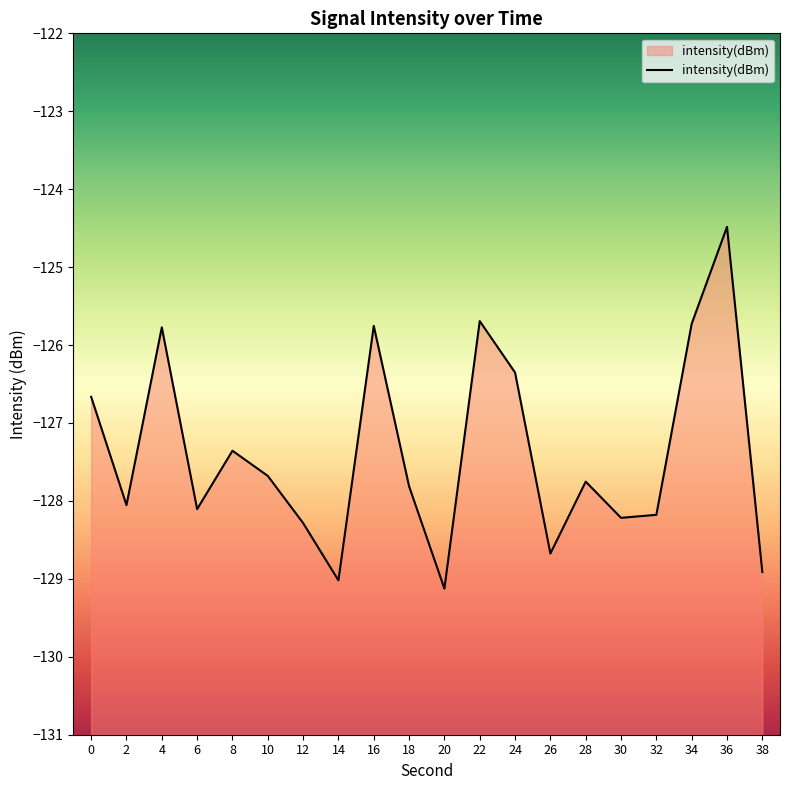

At which category does the chart reach its peak across all series?

36